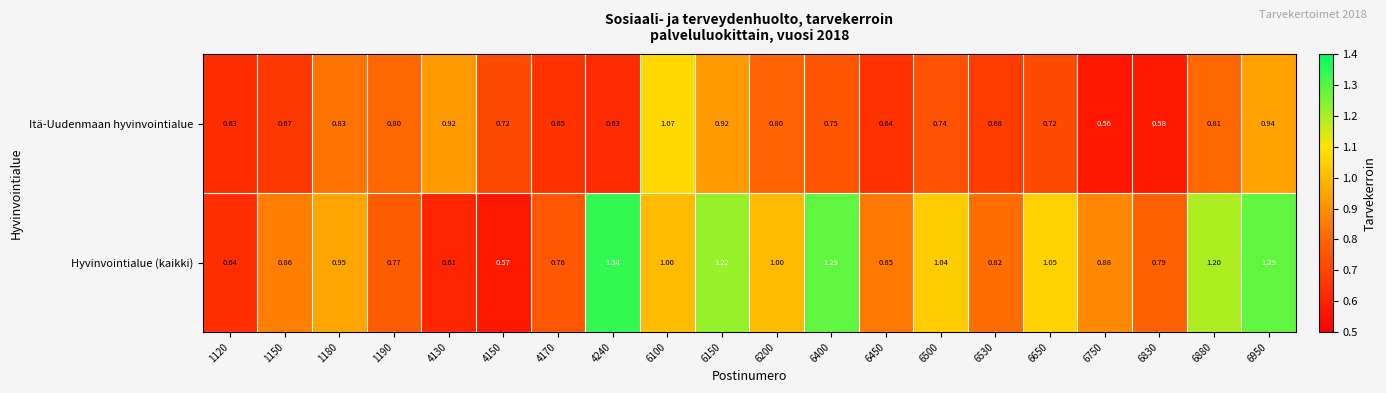

Which series has the largest total across all categories?

Hyvinvointialue (kaikki)